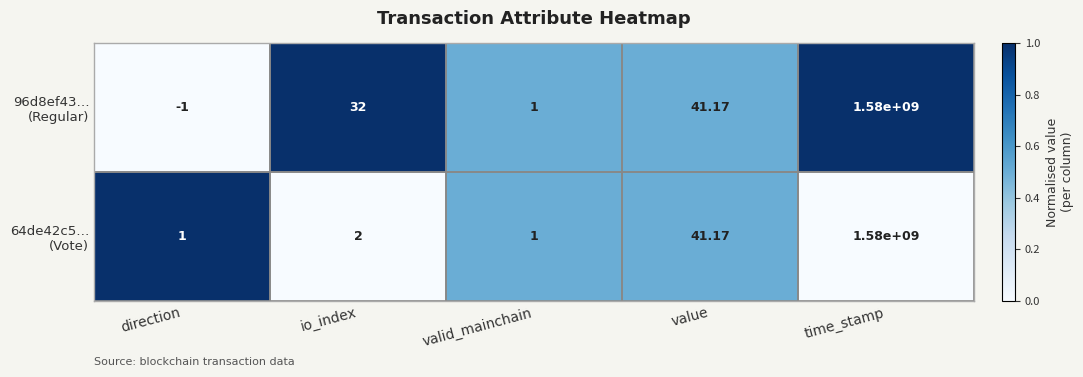

At which category does the chart reach its minimum across all series?

direction